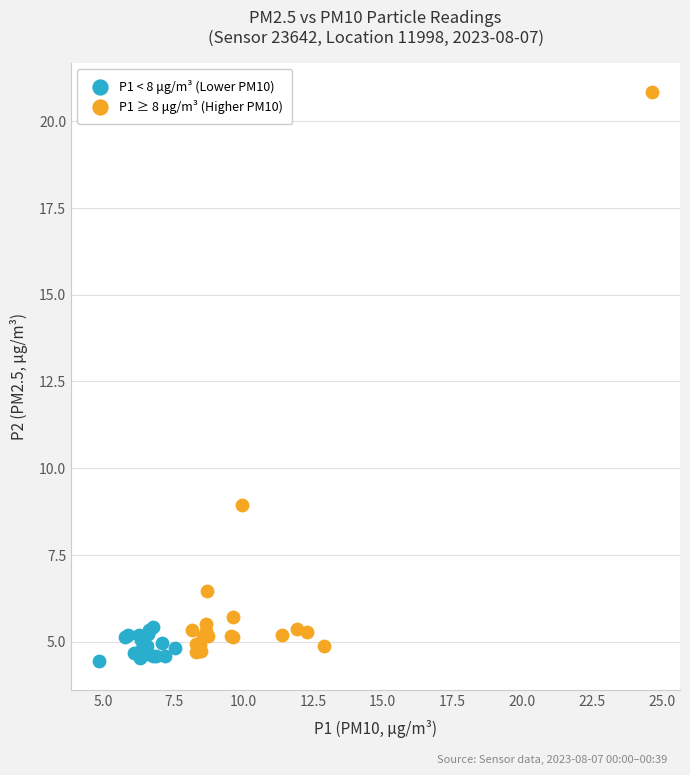

Which series contains the lowest Y value?

P1 < 8 μg/m³ (Lower PM10)